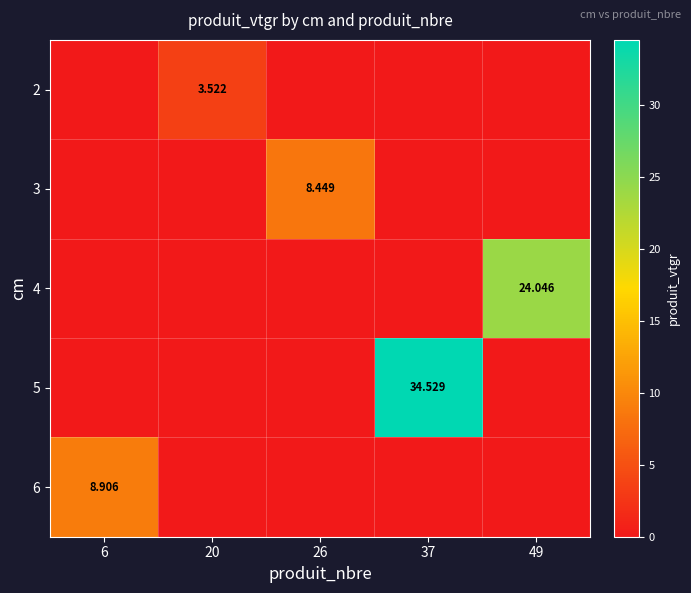

Which label corresponds to the smallest value in the chart?

6